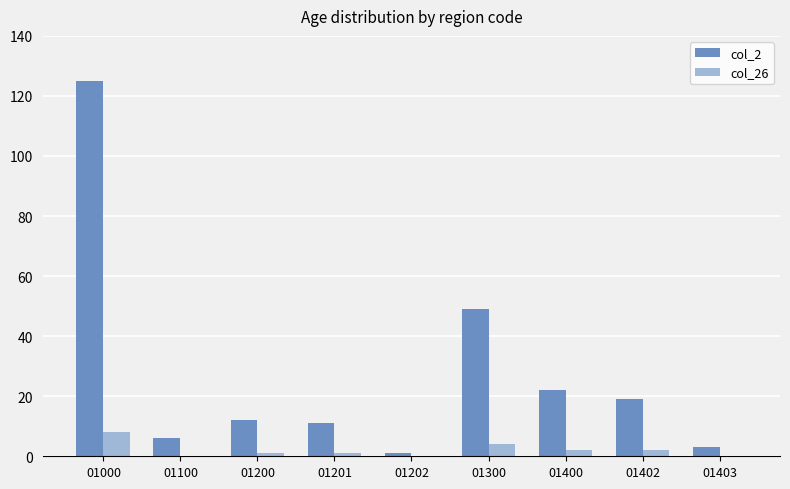

The col_2 series shows 30 at 01300. True or false?

False